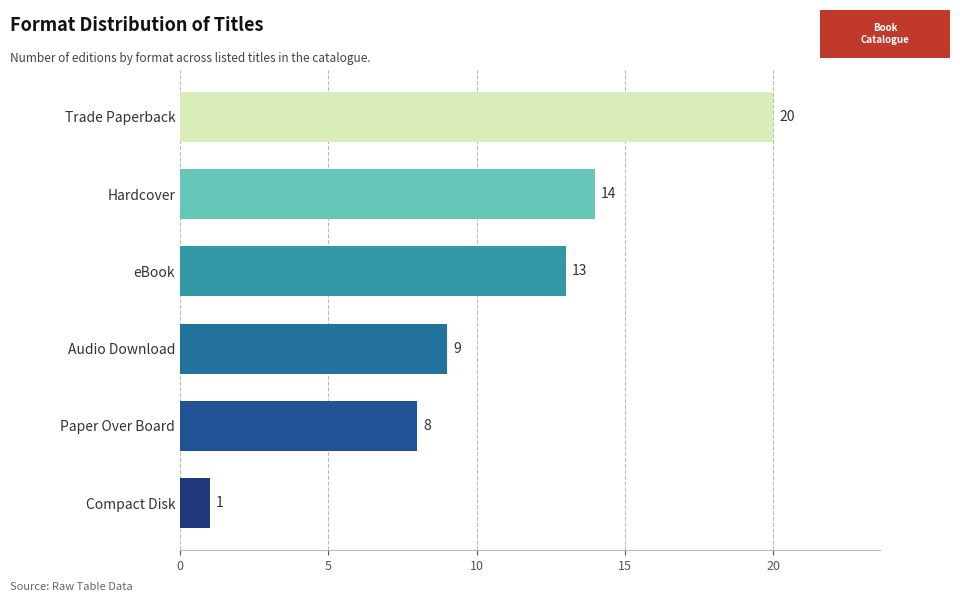

Reading bottom to top, transcribe all the data shown in this chart.

Compact Disk=1	Paper Over Board=8	Audio Download=9	eBook=13	Hardcover=14	Trade Paperback=20